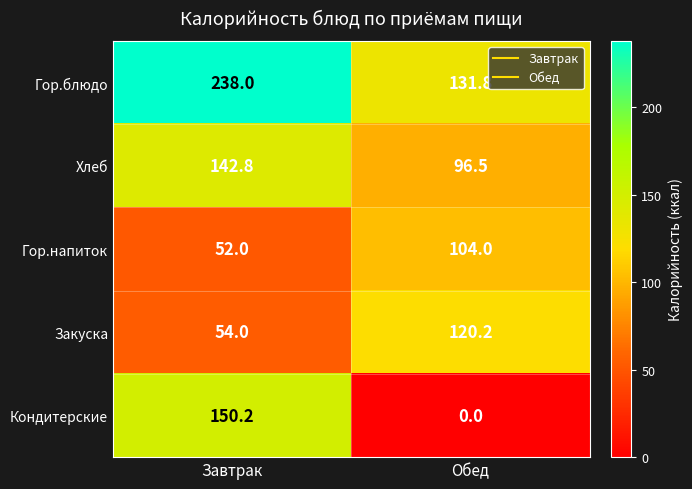

How many categories are shown in the chart?

2